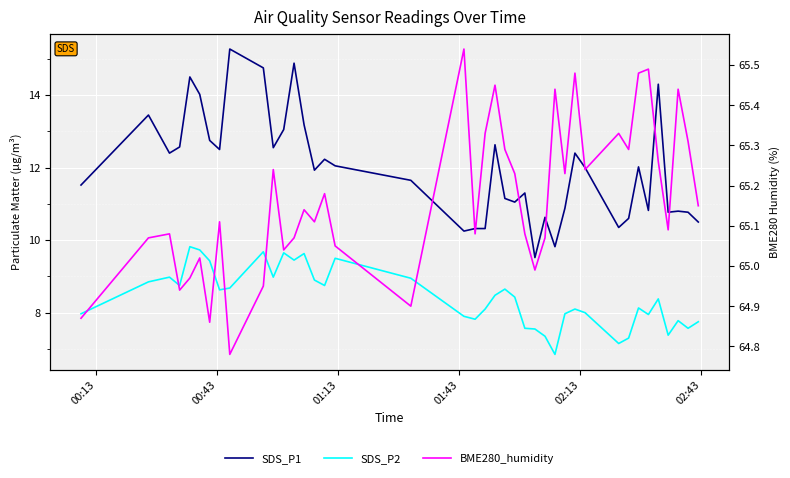

What is the difference between the second highest and second lowest values in the SDS_P1 series?

5.1